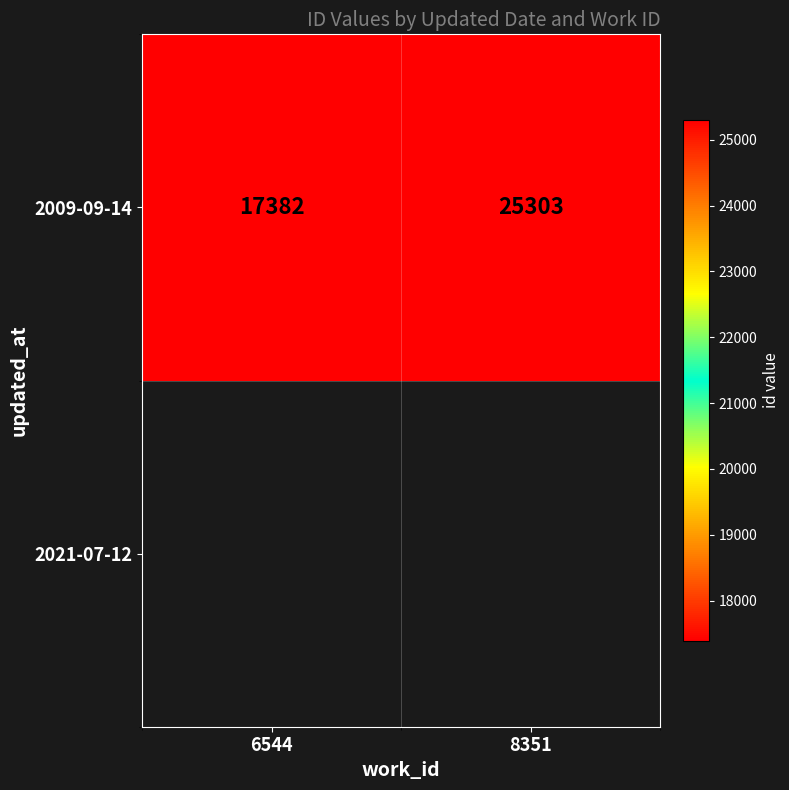

Reading right to left, what are all the values shown in this chart?

8351=25303	6544=17382